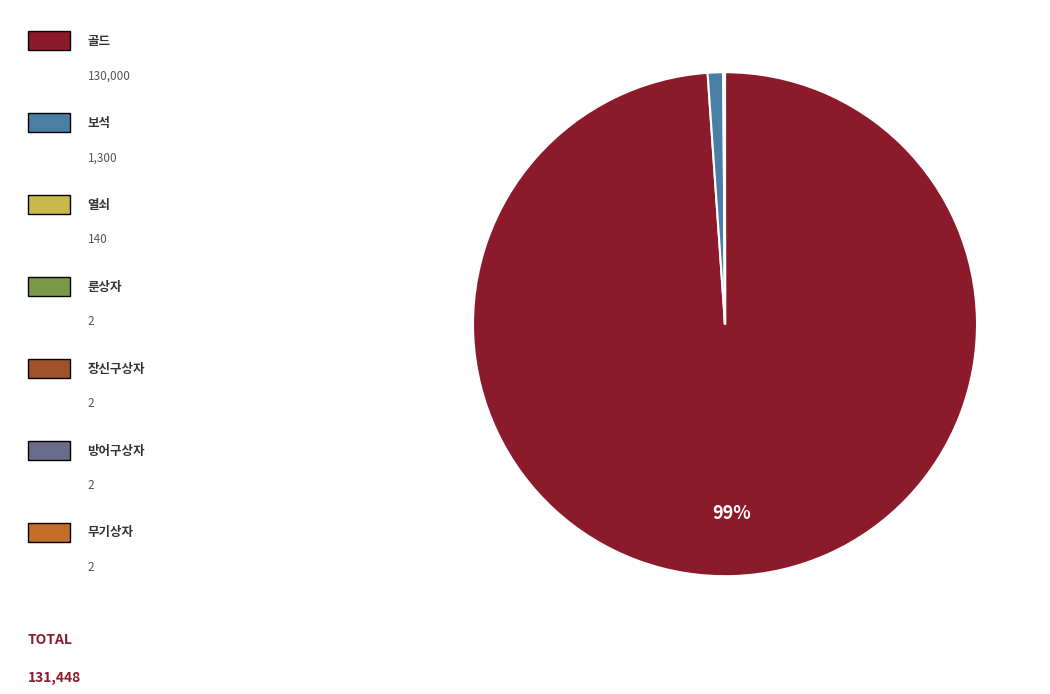

To the nearest percent, what is the average slice percentage?

14%